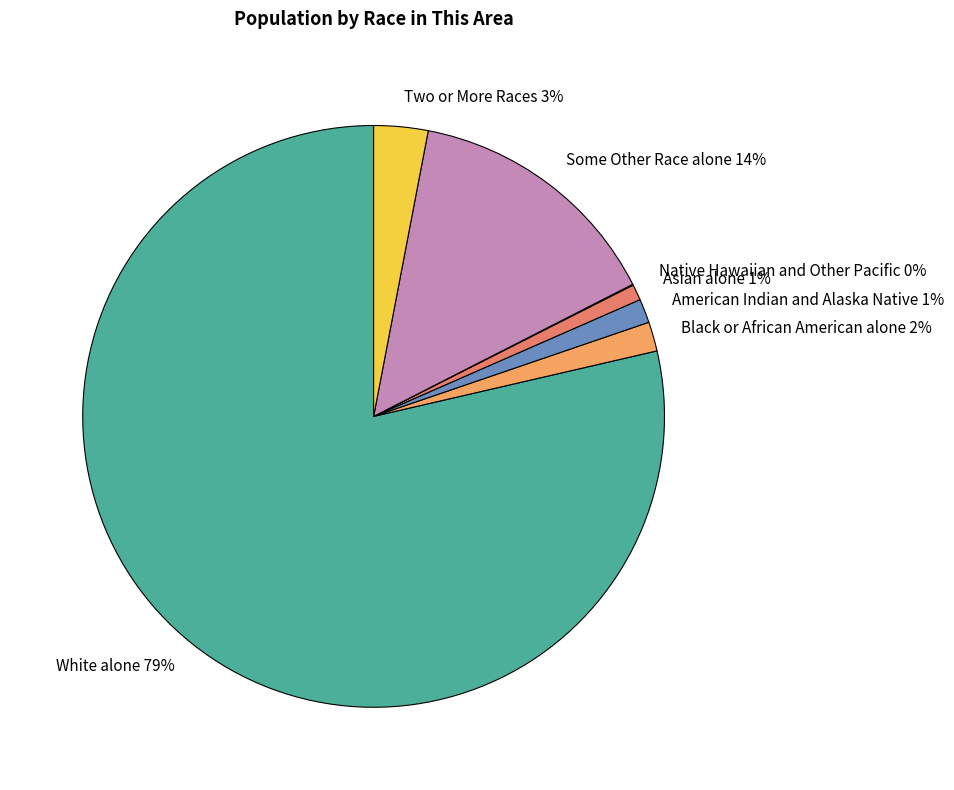

Between Some Other Race alone and White alone, which is larger?

White alone